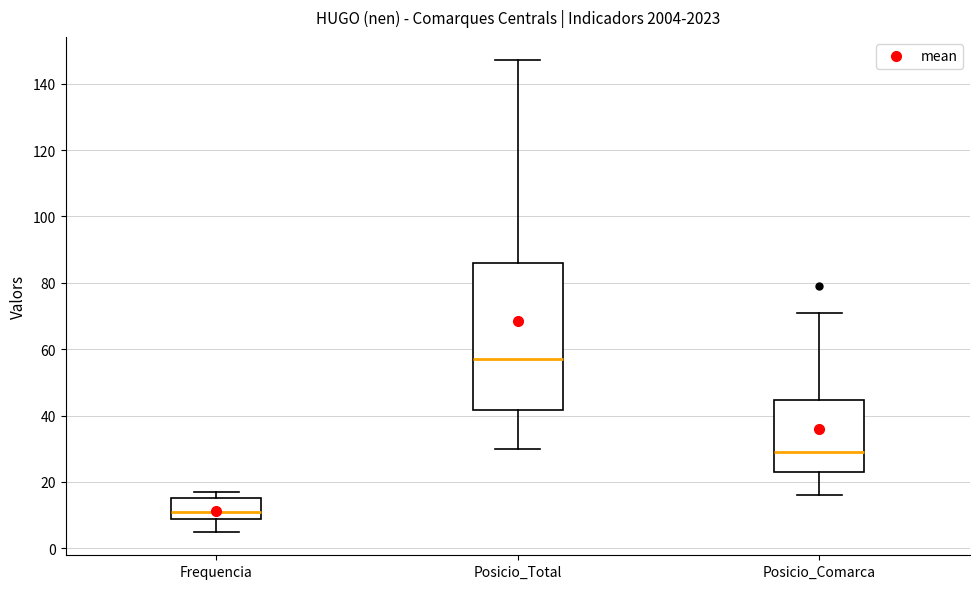

Where does the lower whisker of the box for Posicio_Total end on the y-axis? The values are not printed on the chart, so give them approximately, as read against the axis.

30